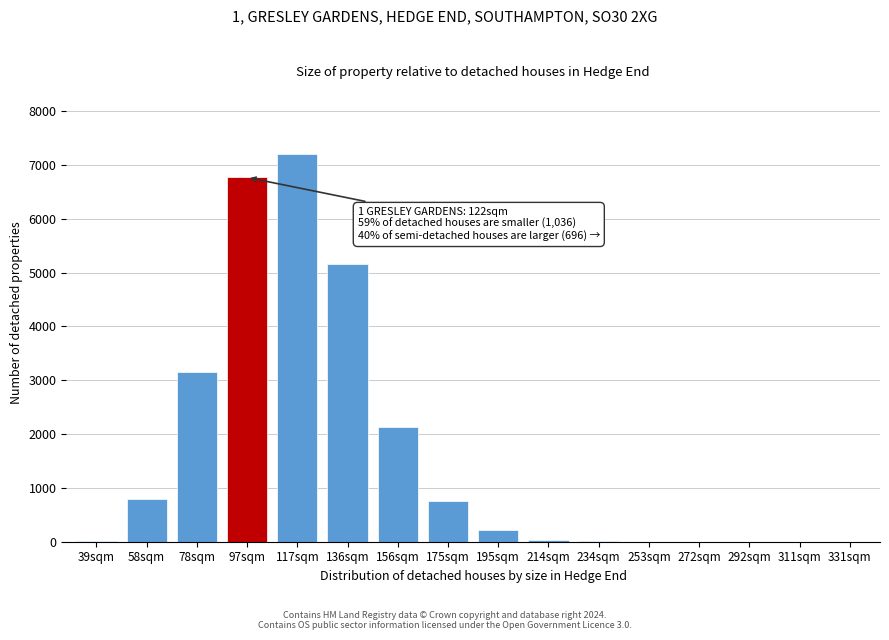

What is the maximum value shown in the chart?

7203